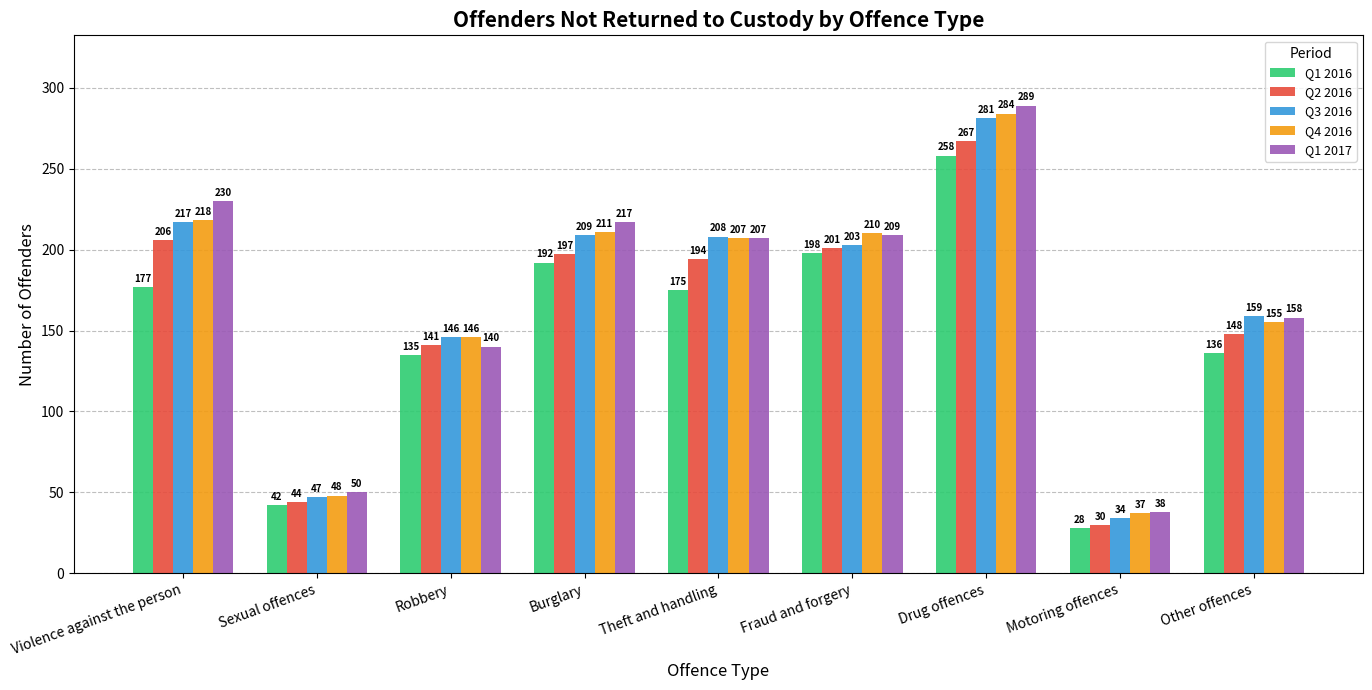

Which series changed the most between Robbery and Theft and handling?

Q1 2017